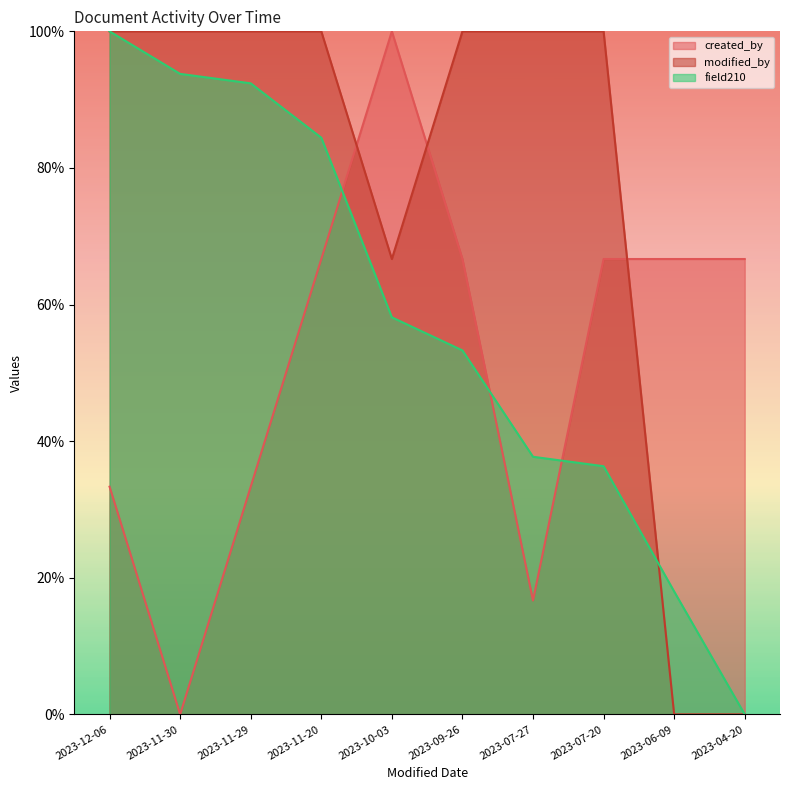

How many positive values does the field210 series have?

9